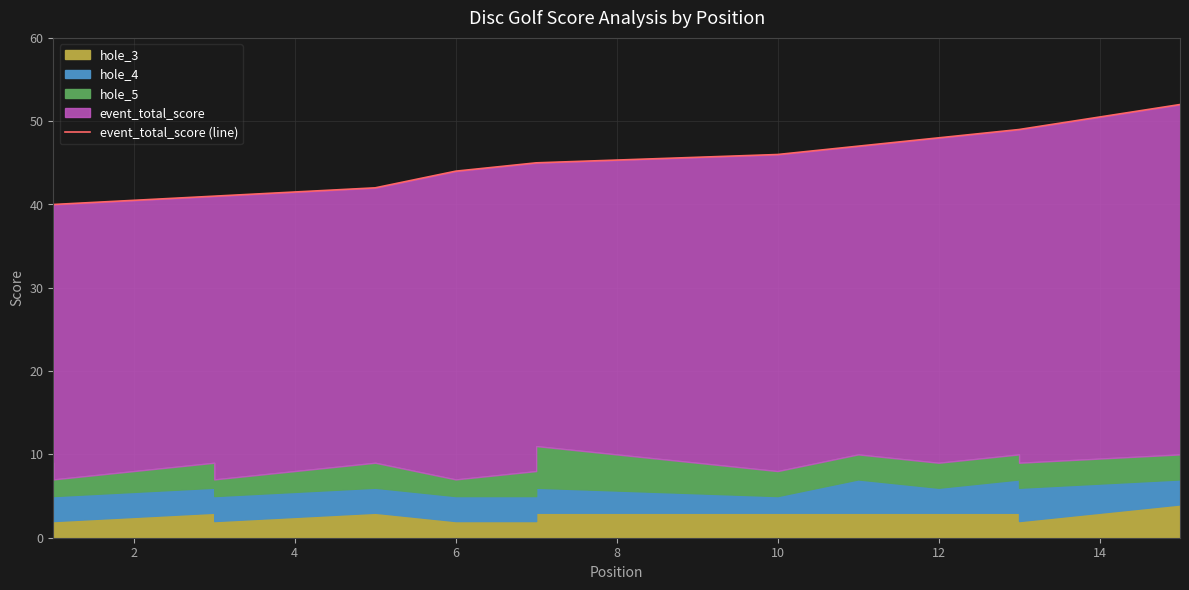

True or false: there are more than 1 points higher than both neighbors.

False